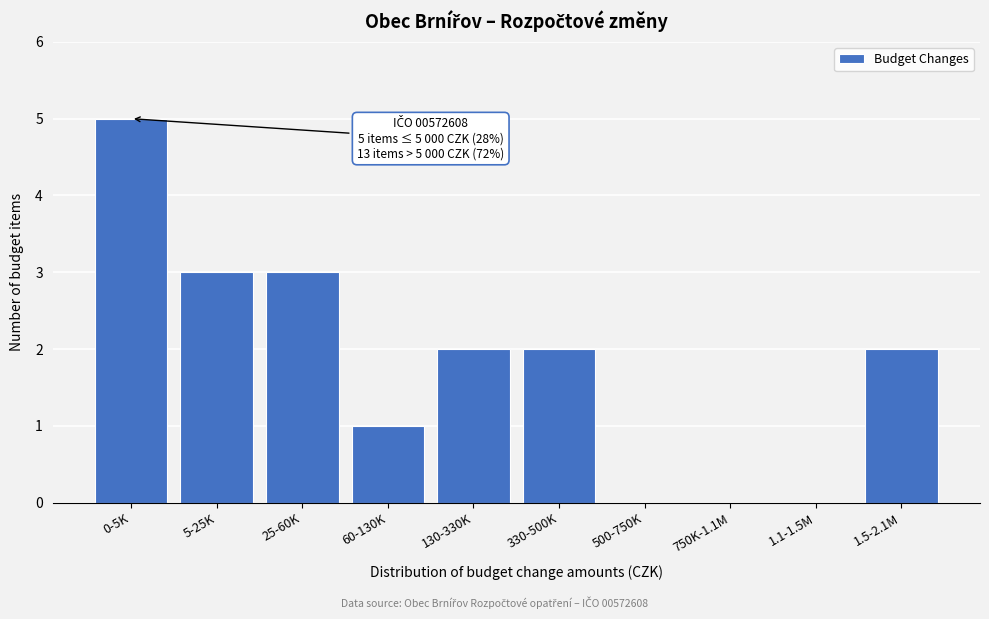

Reading left to right, extract all data points from this chart.

0-5K=5	5-25K=3	25-60K=3	60-130K=1	130-330K=2	330-500K=2	500-750K=0	750K-1.1M=0	1.1-1.5M=0	1.5-2.1M=2